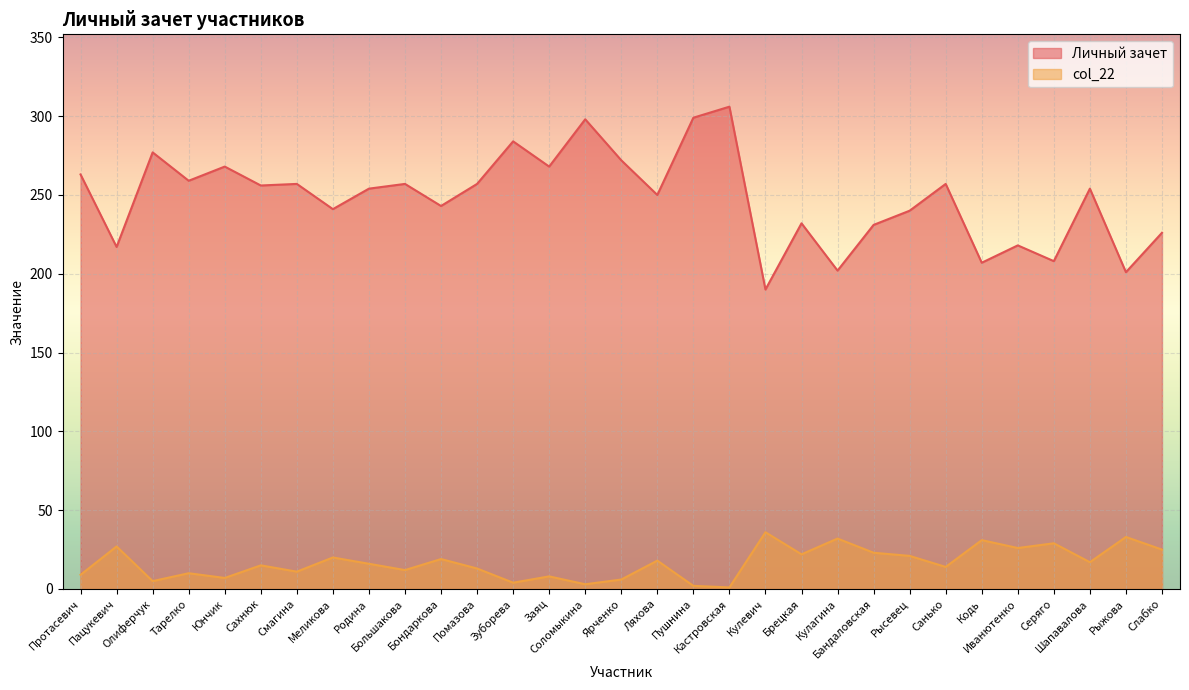

True or false: Личный зачет and col_22 cross at least once.

False